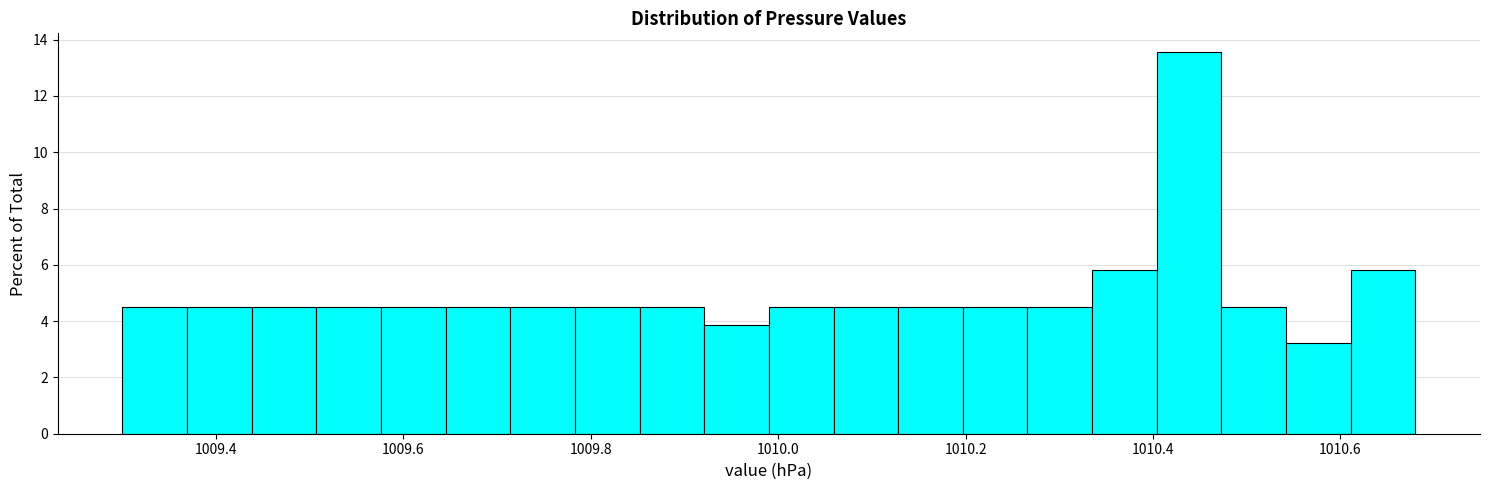

Read against the x-axis, roughly where is the centre of the tallest bar?

1010.44